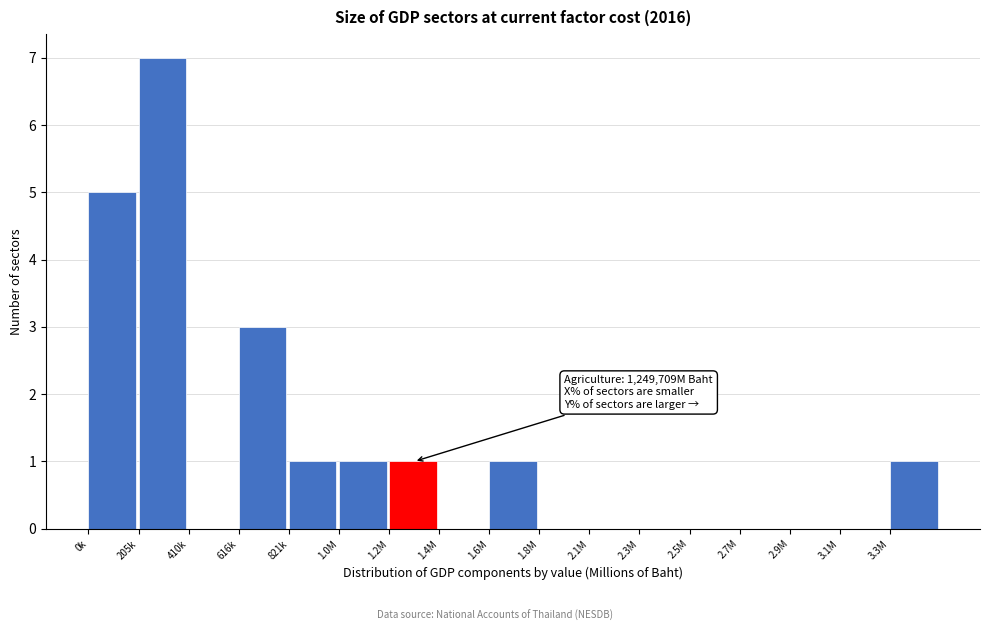

Reading right to left, transcribe all the data shown in this chart.

3.3M=1	3.1M=0	2.9M=0	2.7M=0	2.5M=0	2.3M=0	2.1M=0	1.8M=0	1.6M=1	1.4M=0	1.2M=1	1.0M=1	821k=1	616k=3	410k=0	205k=7	0k=5